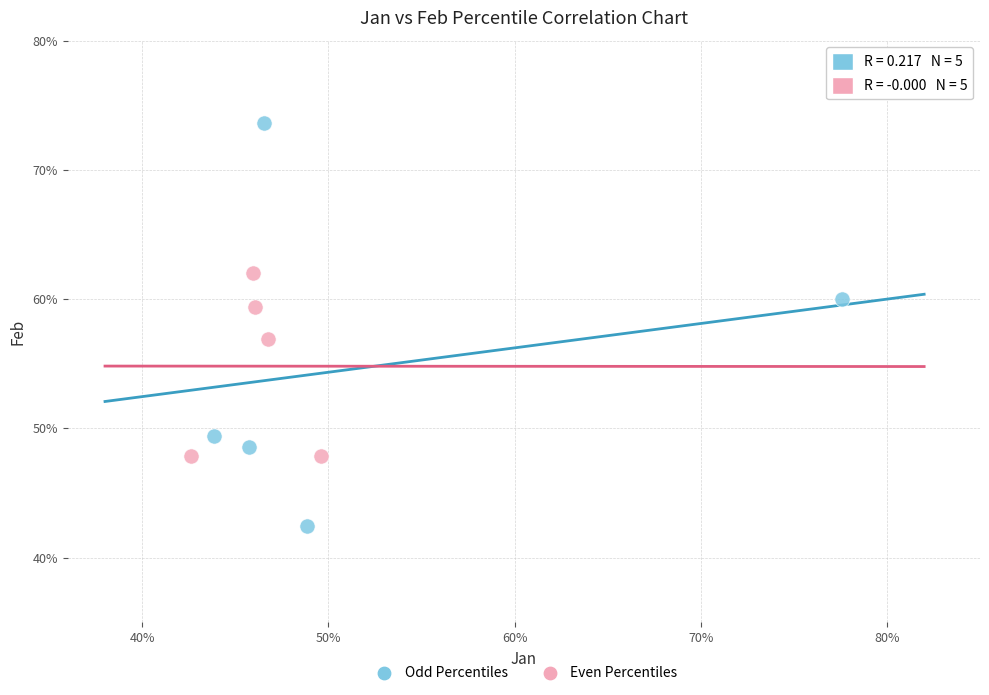

Which series reaches the maximum Y coordinate?

Odd Percentiles